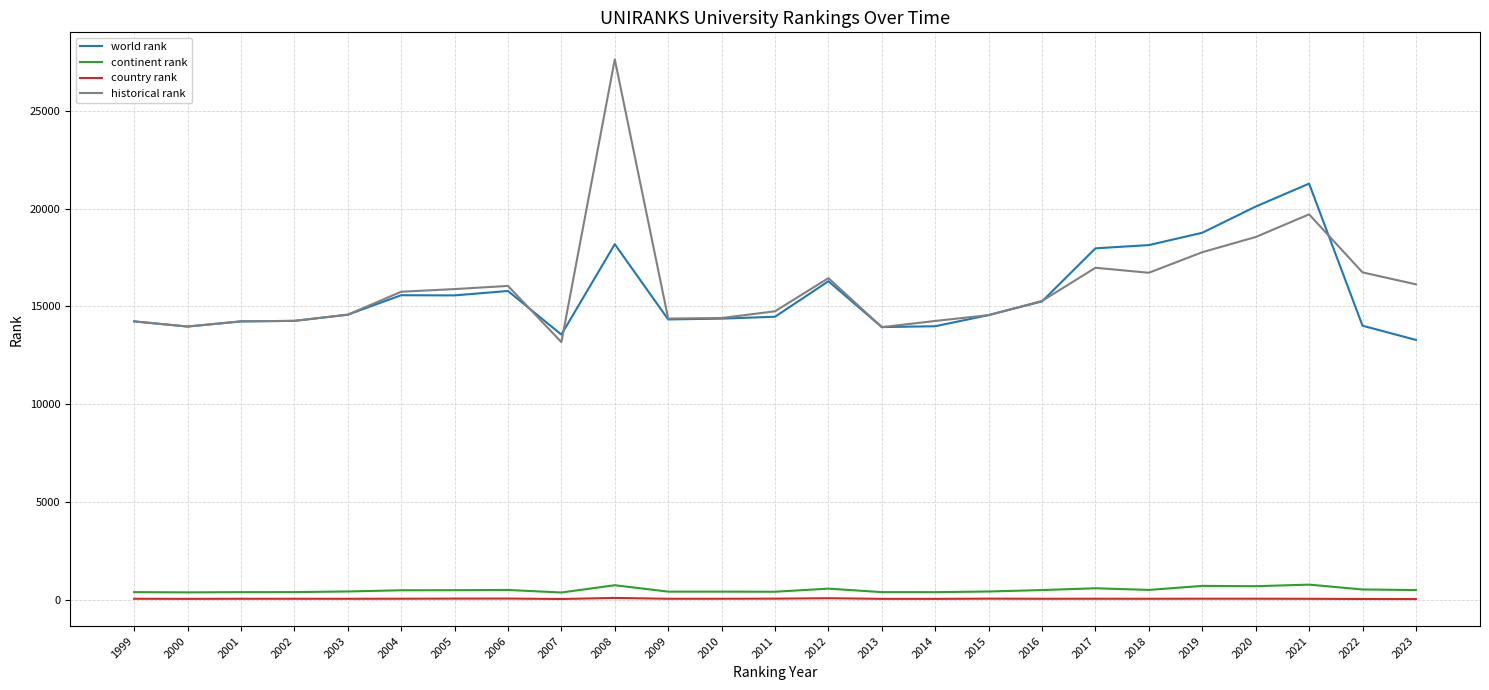

Rank the series by their maximum value, from highest to lowest.

historical rank, world rank, continent rank, country rank